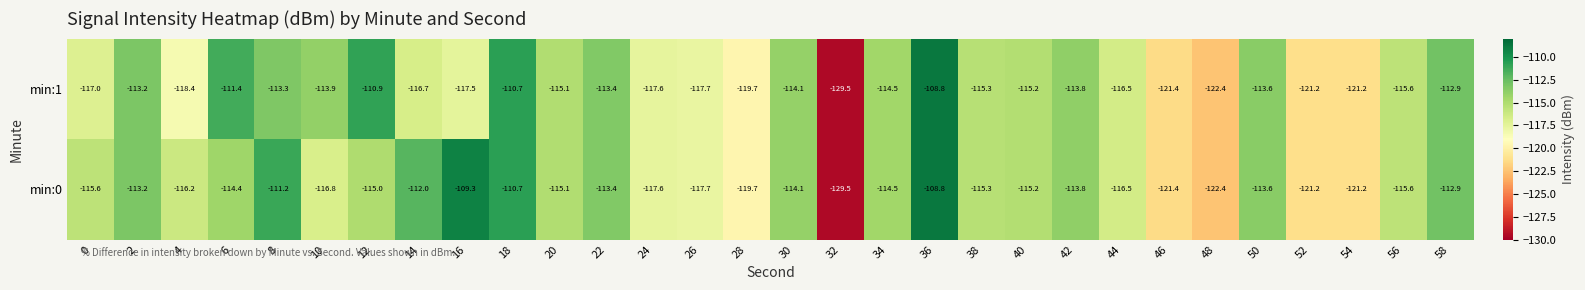

How many series are shown in this chart?

2